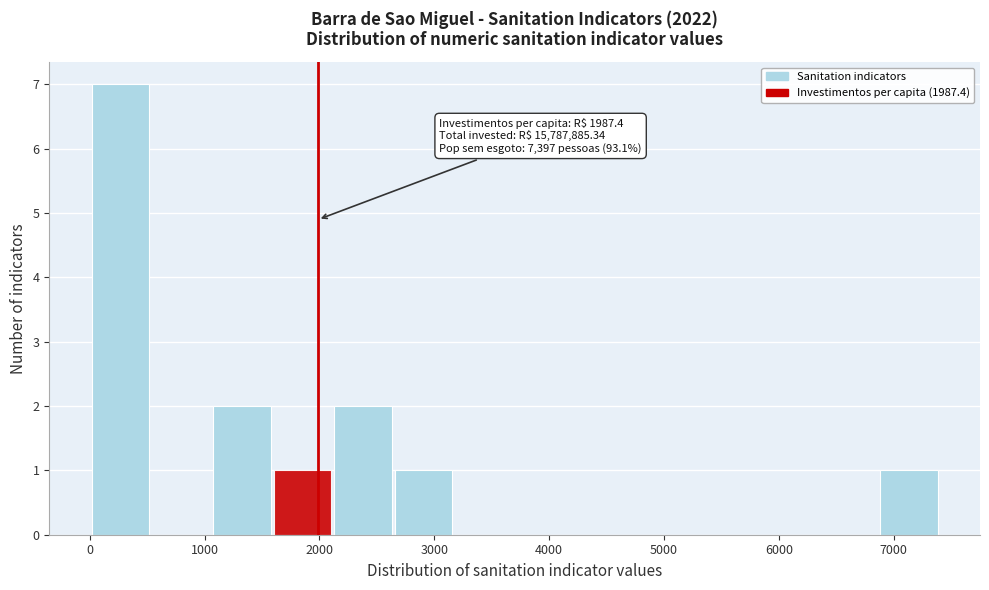

Over which range of the x-axis is the bar tallest?

0 to 500